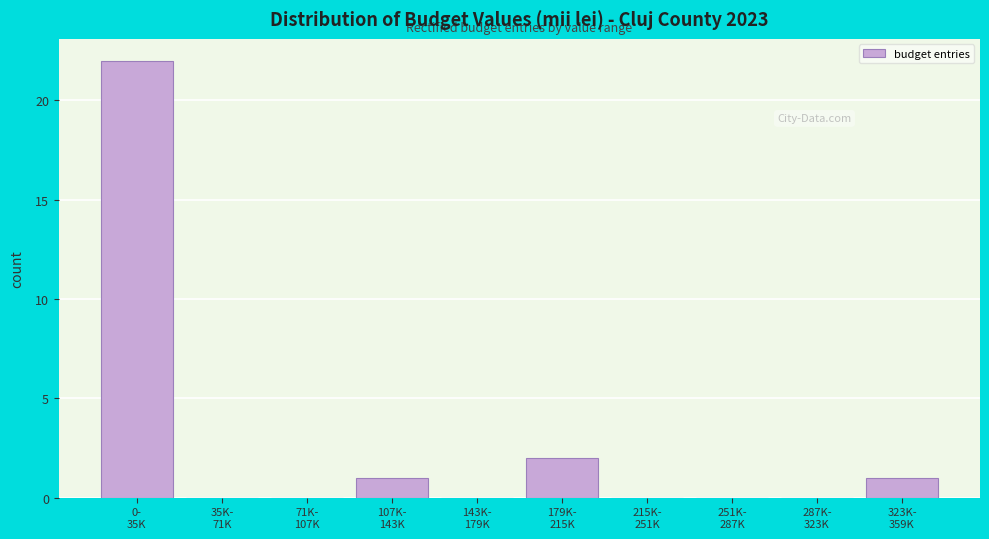

What is the greatest value displayed?

22